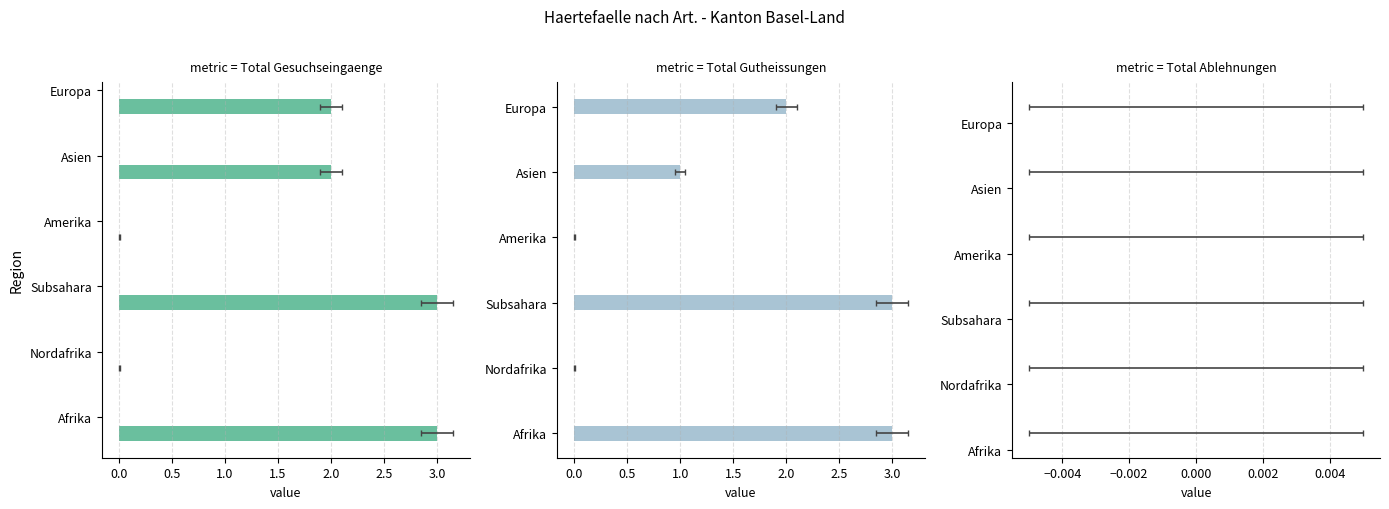

Does the chart contain stacked bars?

No